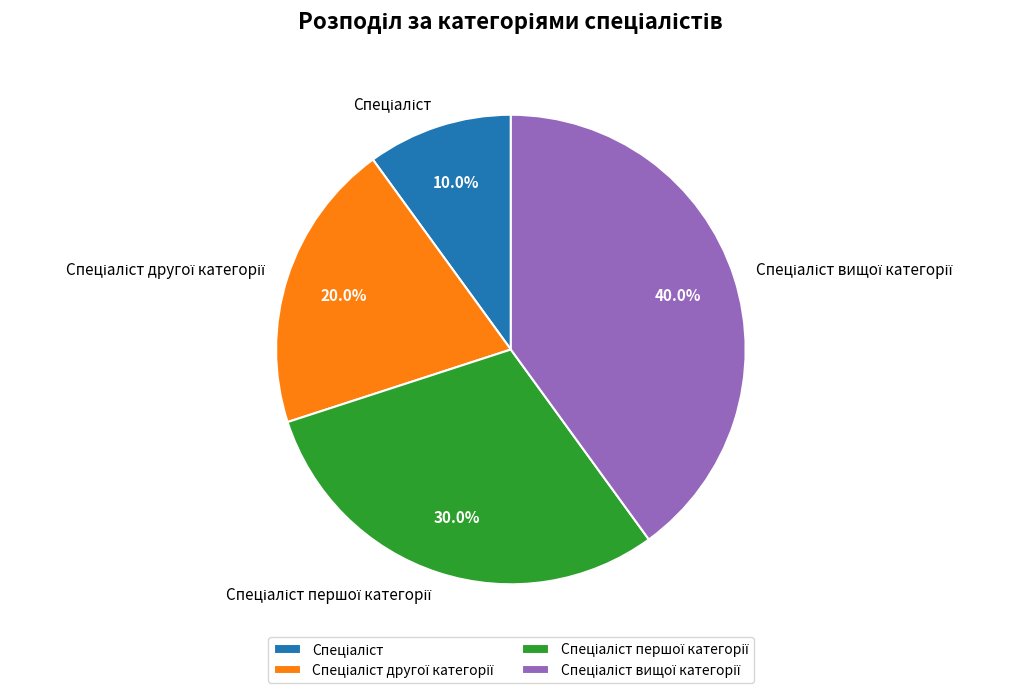

Is there any slice that represents more than half of the pie?

No